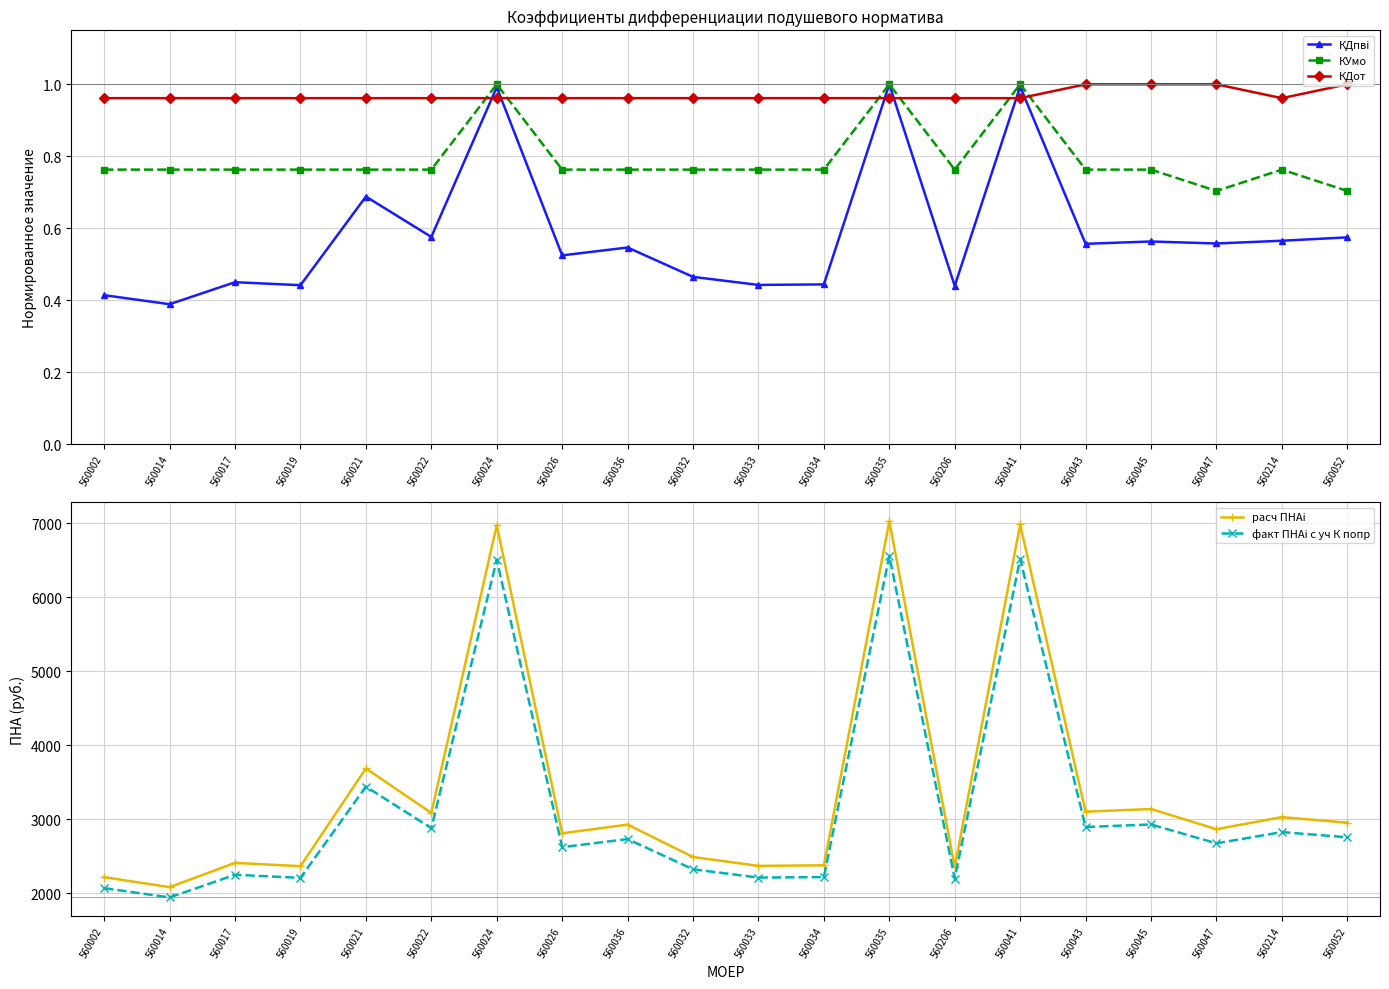

Reading left to right, what are all the values shown in this chart?

КДпвi: 560002=0.4	560014=0.4	560017=0.5	560019=0.4	560021=0.7	560022=0.6	560024=1.0	560026=0.5	560036=0.5	560032=0.5	560033=0.4	560034=0.4	560035=1.0	560206=0.4	560041=1.0	560043=0.6	560045=0.6	560047=0.6	560214=0.6	560052=0.6
КУмо: 560002=0.8	560014=0.8	560017=0.8	560019=0.8	560021=0.8	560022=0.8	560024=1.0	560026=0.8	560036=0.8	560032=0.8	560033=0.8	560034=0.8	560035=1.0	560206=0.8	560041=1.0	560043=0.8	560045=0.8	560047=0.7	560214=0.8	560052=0.7
КДот: 560002=1.0	560014=1.0	560017=1.0	560019=1.0	560021=1.0	560022=1.0	560024=1.0	560026=1.0	560036=1.0	560032=1.0	560033=1.0	560034=1.0	560035=1.0	560206=1.0	560041=1.0	560043=1.0	560045=1.0	560047=1.0	560214=1.0	560052=1.0
расч ПНАi: 560002=2219.1	560014=2084.8	560017=2412.7	560019=2367.9	560021=3687.6	560022=3086.2	560024=6969.4	560026=2812.0	560036=2929.1	560032=2491.8	560033=2372.1	560034=2379.8	560035=7024.6	560206=2357.8	560041=6980.7	560043=3103.6	560045=3139.6	560047=2867.1	560214=3029.8	560052=2954.6
факт ПНАi с уч К попр: 560002=2071.3	560014=1946.0	560017=2252.0	560019=2210.2	560021=3442.1	560022=2880.7	560024=6505.4	560026=2624.7	560036=2734.0	560032=2325.9	560033=2214.1	560034=2221.3	560035=6556.9	560206=2200.8	560041=6515.9	560043=2896.9	560045=2930.6	560047=2676.1	560214=2828.1	560052=2757.9